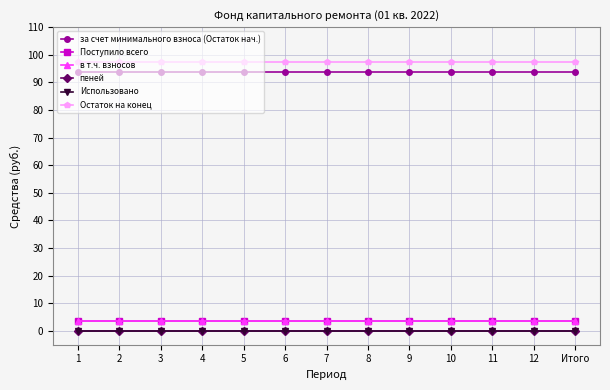

Is this an area chart (filled region under the line)?

No